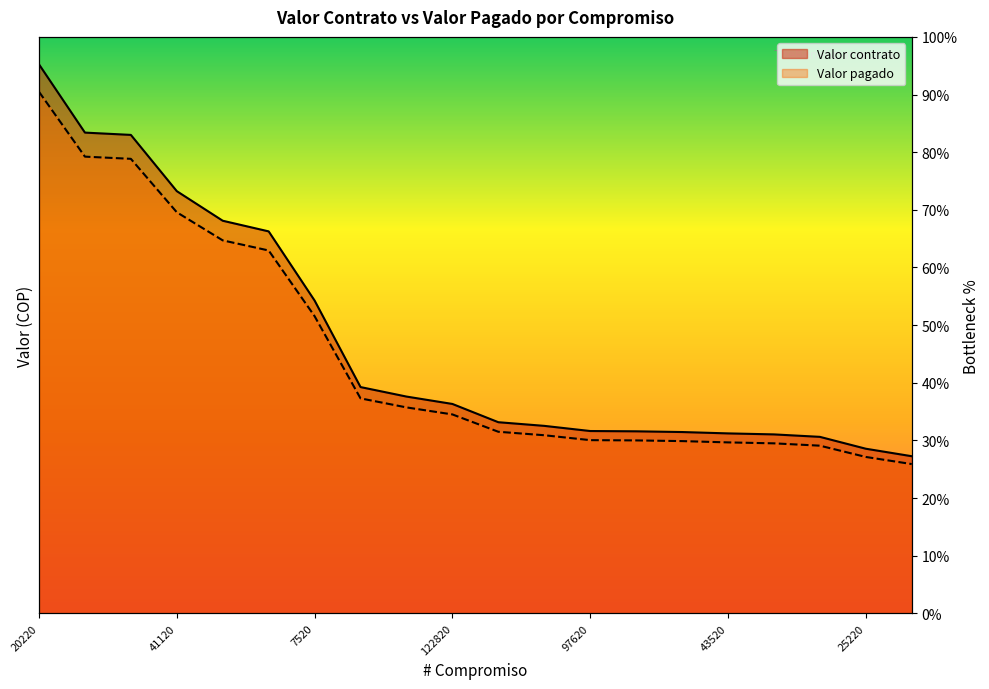

Reading left to right, extract all data points from this chart.

Valor contrato: 20220=297719253000.0	38120=260707790000.0	25720=259457796000.0	41120=228961767000.0	44020=212916506000.0	11320=207145458000.0	7520=169643214000.0	19020=122724693000.0	37520=117579197000.0	122820=113572320000.0	25120=103669956000.0	40520=101689537000.0	97620=98891040000.0	18520=98736300000.0	16320=98342829000.0	43520=97605304000.0	6620=97062732000.0	122720=95733439999.0	25220=89296857000.0	37620=85233153000.0
Valor pagado: 20220=282833290350.0	38120=247672400500.0	25720=246484906200.0	41120=217513678650.0	44020=202270680700.0	11320=196788185100.0	7520=161161053300.0	19020=116588458350.0	37520=111700237150.0	122820=107893704000.0	25120=98486458200.0	40520=96605060150.0	97620=93946488000.0	18520=93799485000.0	16320=93425687550.0	43520=92725038800.0	6620=92209595400.0	122720=90946767999.1	25220=84832014150.0	37620=80971495350.0